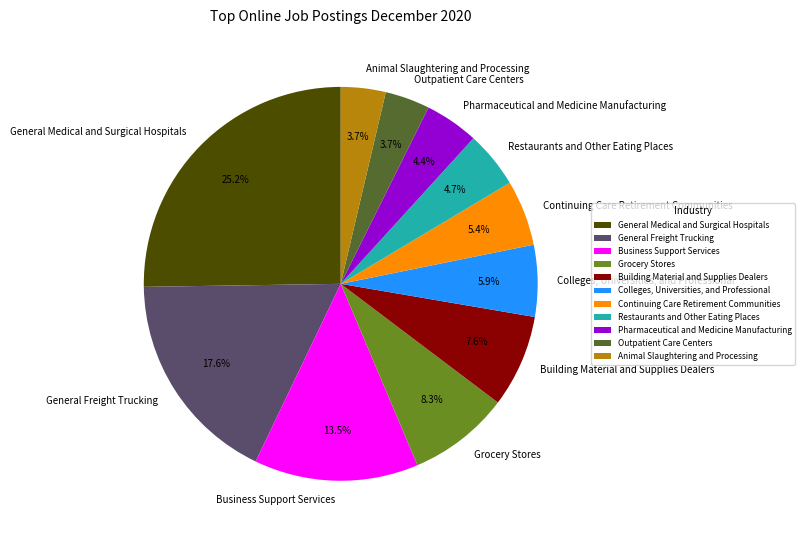

What is the ratio of the value at Continuing Care Retirement Communities to the value at Business Support Services?

0.4